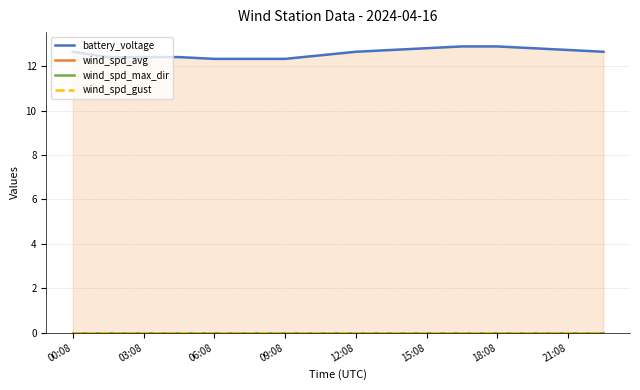

True or false: wind_spd_gust and battery_voltage cross at least once.

False